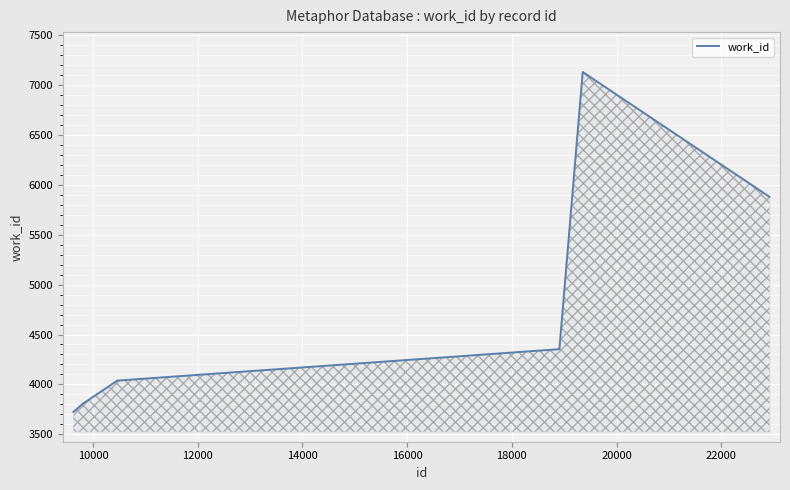

What is the greatest value displayed?

7132